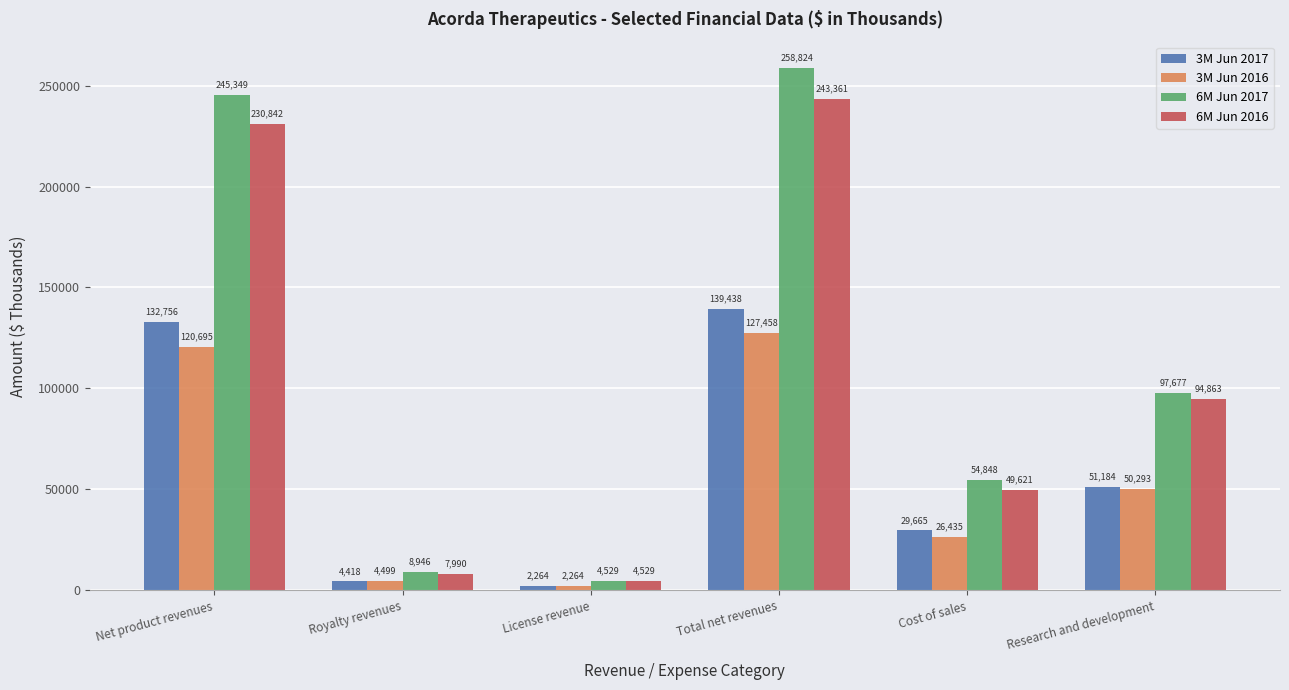

Reading left to right, what are all the values shown in this chart?

3M Jun 2017: 132756	4418	2264	139438	29665	51184
3M Jun 2016: 120695	4499	2264	127458	26435	50293
6M Jun 2017: 245349	8946	4529	258824	54848	97677
6M Jun 2016: 230842	7990	4529	243361	49621	94863